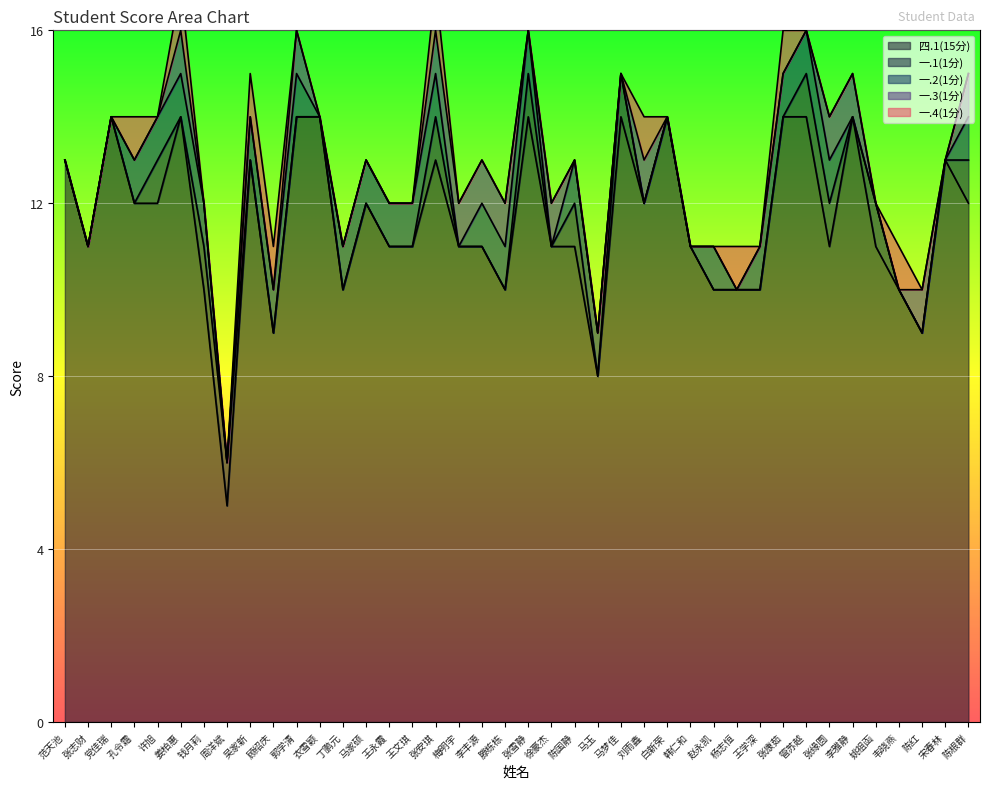

Count the 一.4(1分) values in the range 0 to 1.

40